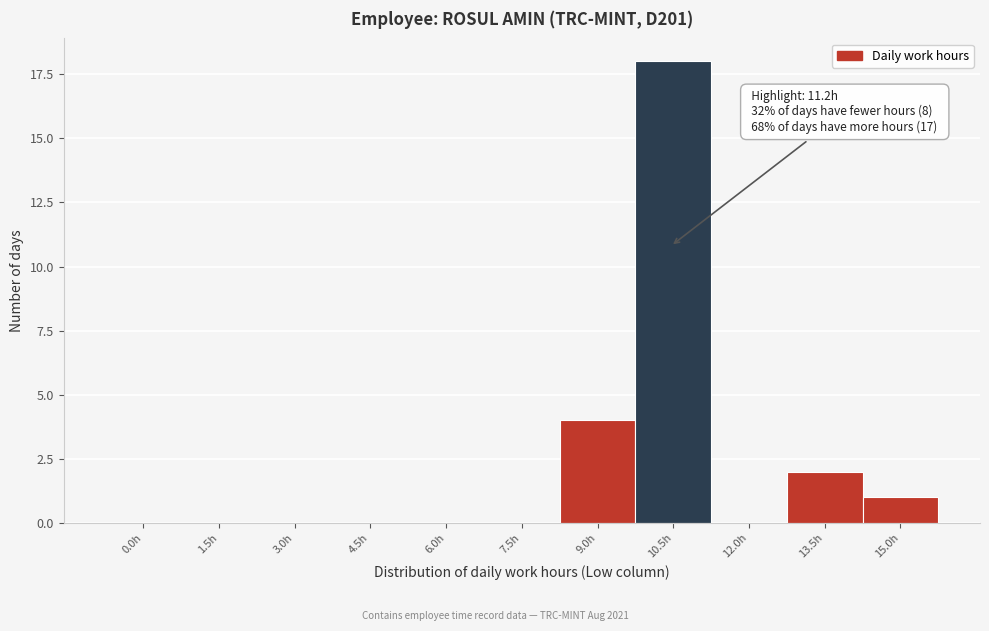

Reading left to right, list all the values displayed in this chart.

0.0h=0	1.5h=0	3.0h=0	4.5h=0	6.0h=0	7.5h=0	9.0h=4	10.5h=18	12.0h=0	13.5h=2	15.0h=1